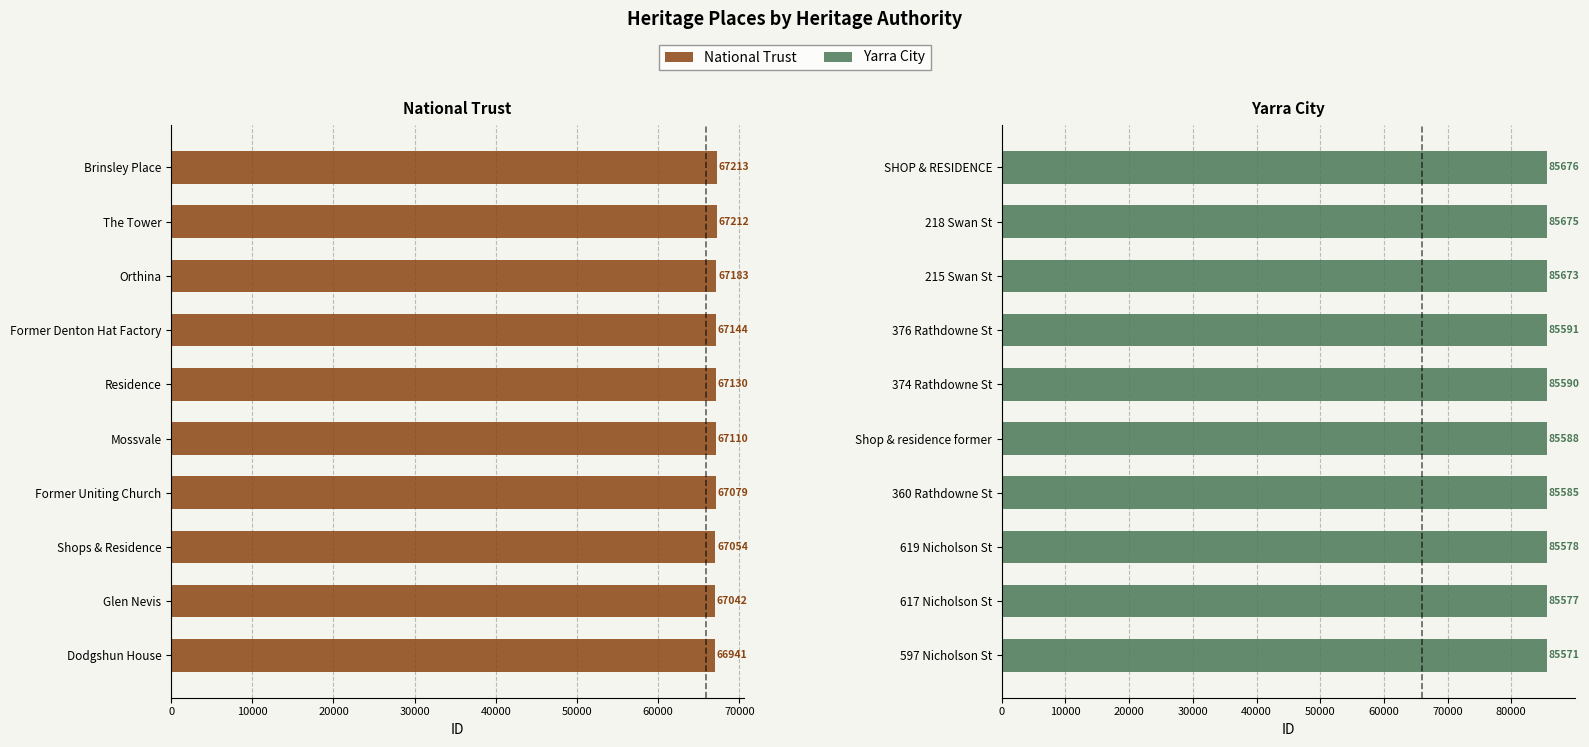

List the series in order of their peak value, highest first.

Yarra City, National Trust